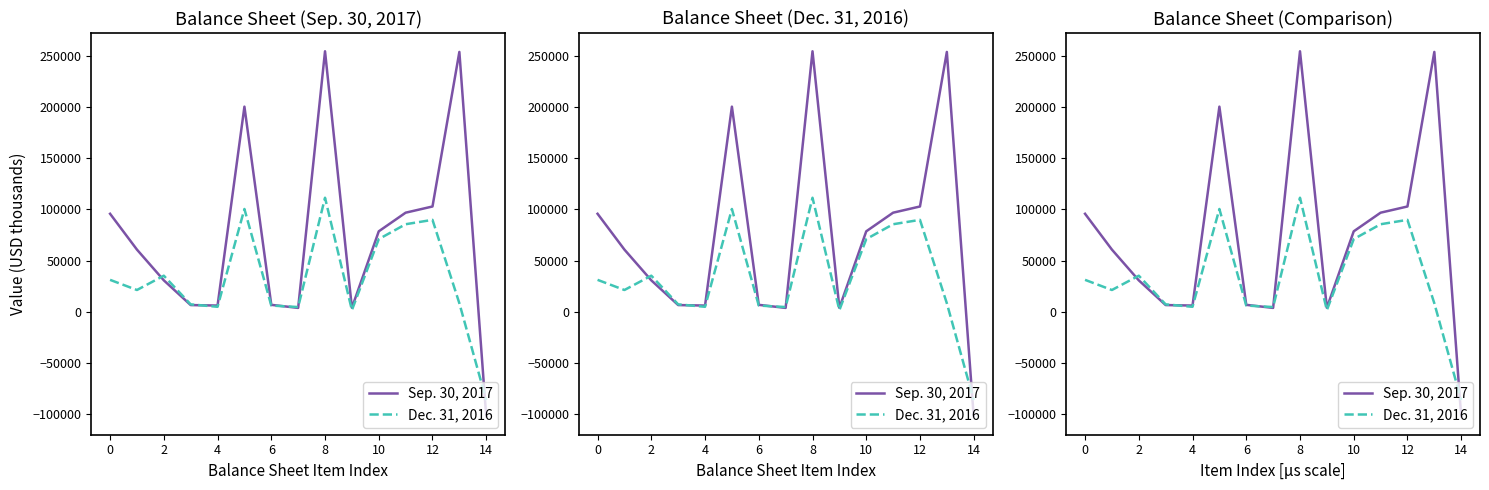

At how many categories does at least one series exceed 114294?

3